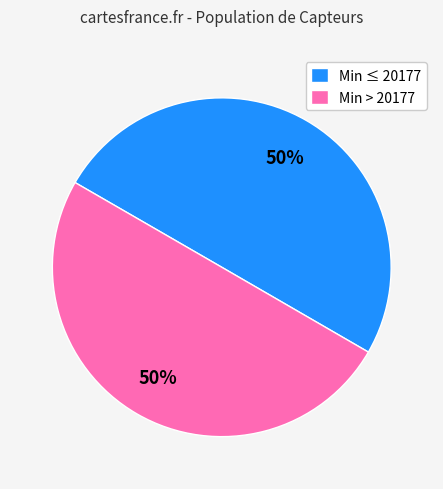

Is the sum of Min > 20177 and Min ≤ 20177 greater than half?

Yes